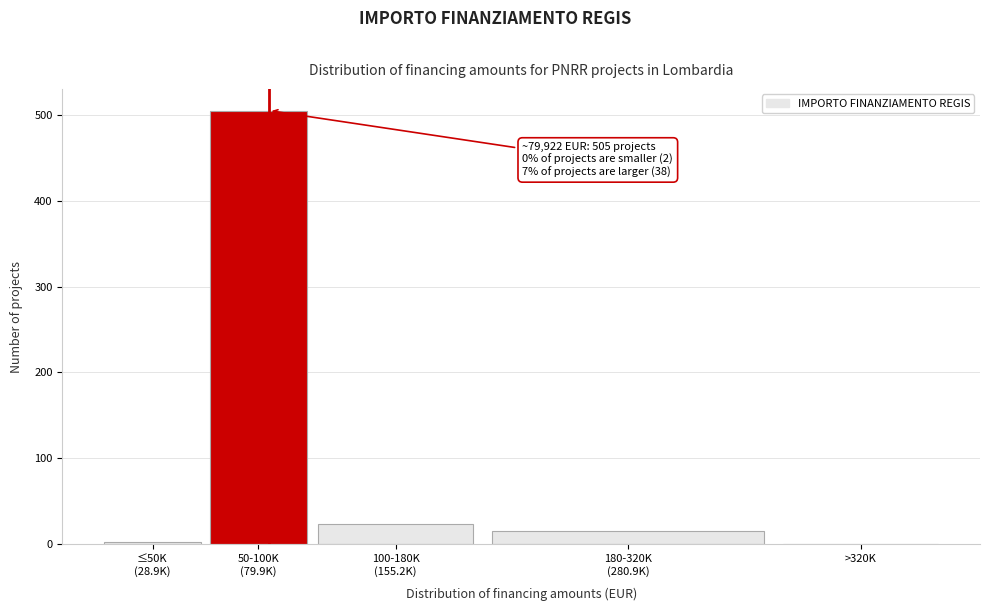

What is the sum of all values?

545